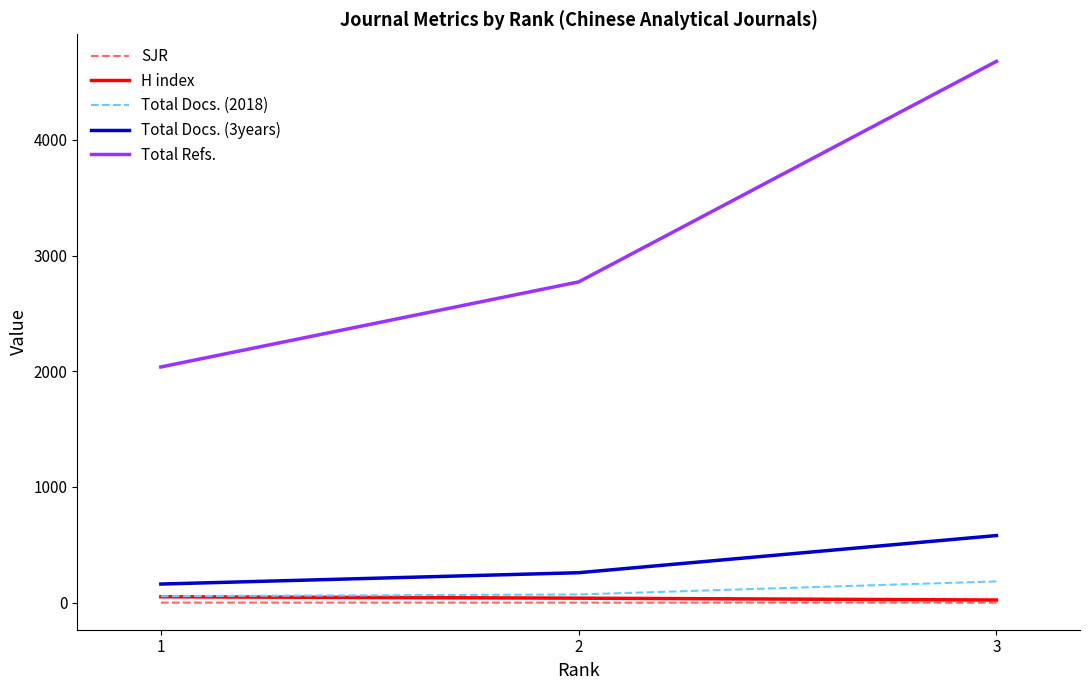

What is the difference between the maximum and minimum values in the SJR series?

0.6